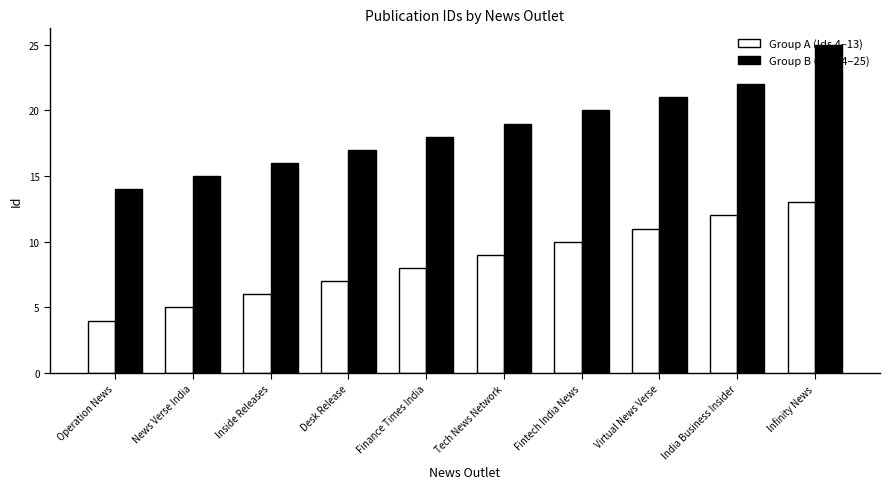

What is the approximate value of Group A (Ids 4–13) at Fintech India News?

10